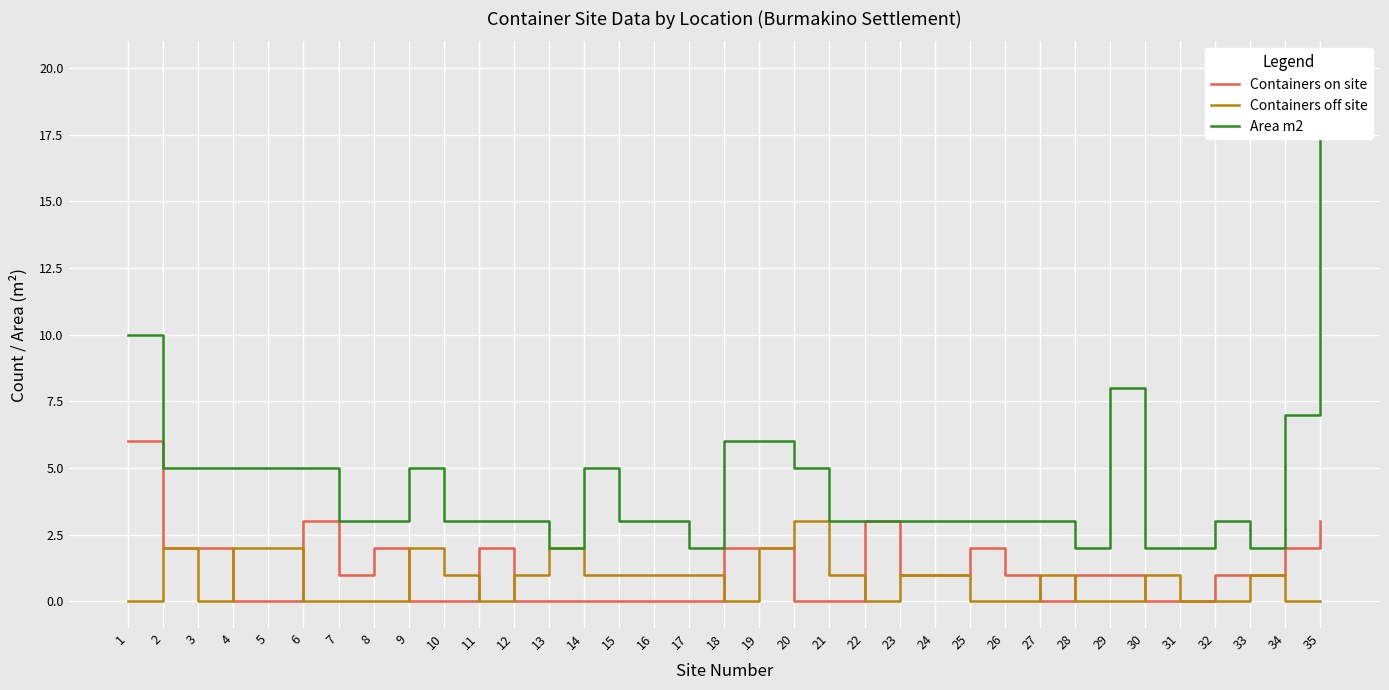

What is the difference between the second highest and minimum values in the Area m2 series?

8